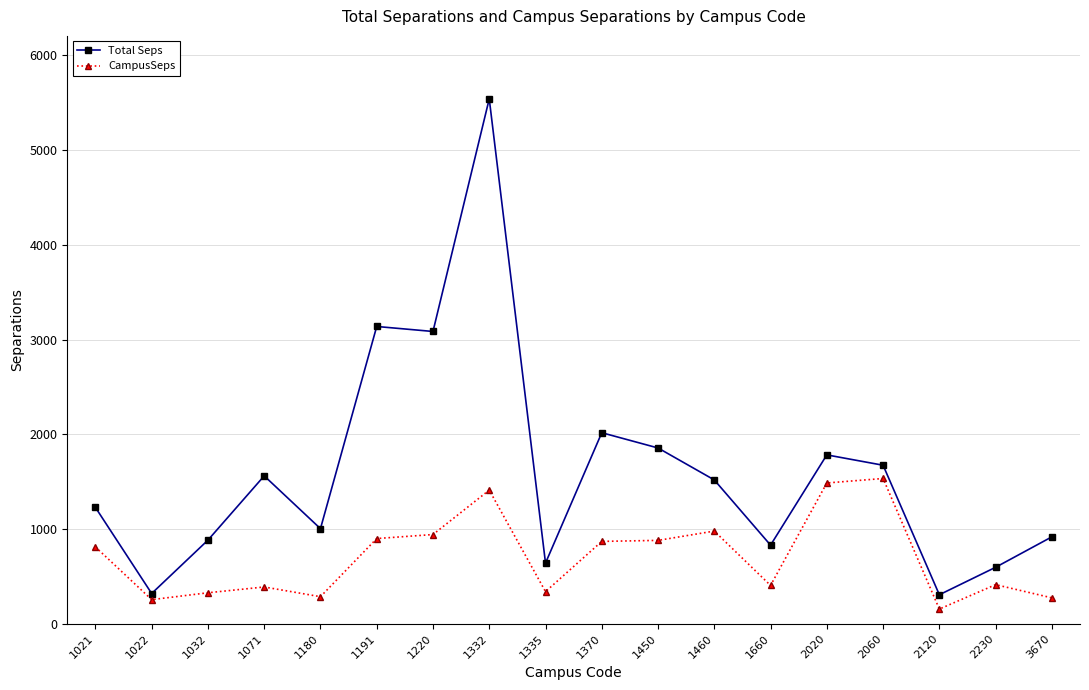

Where does the CampusSeps series first go above 810?

1021